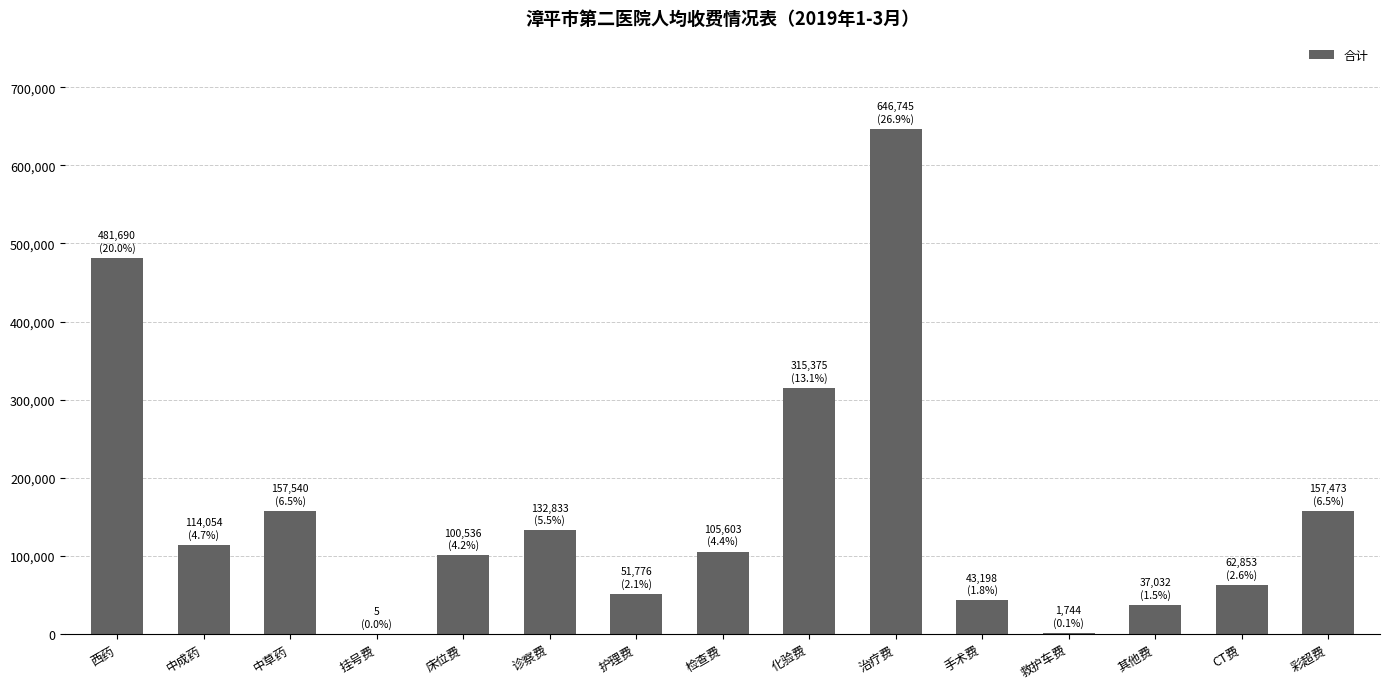

Which label corresponds to the largest value in the chart?

治疗费